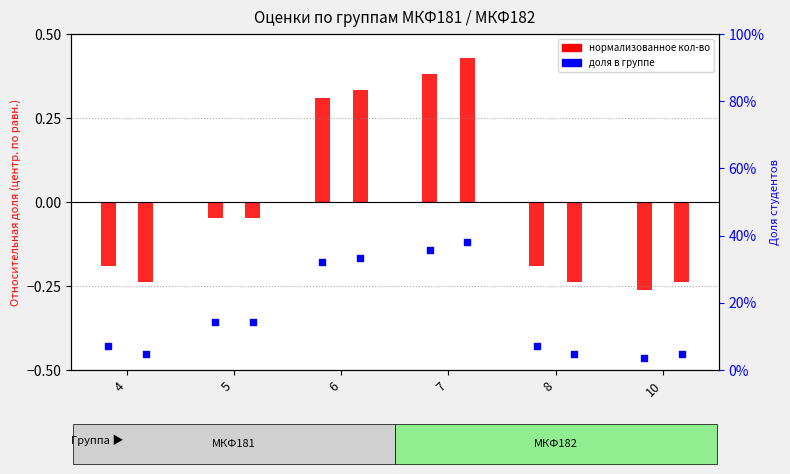

Which series has the largest Y range (max minus min)?

МКФ182